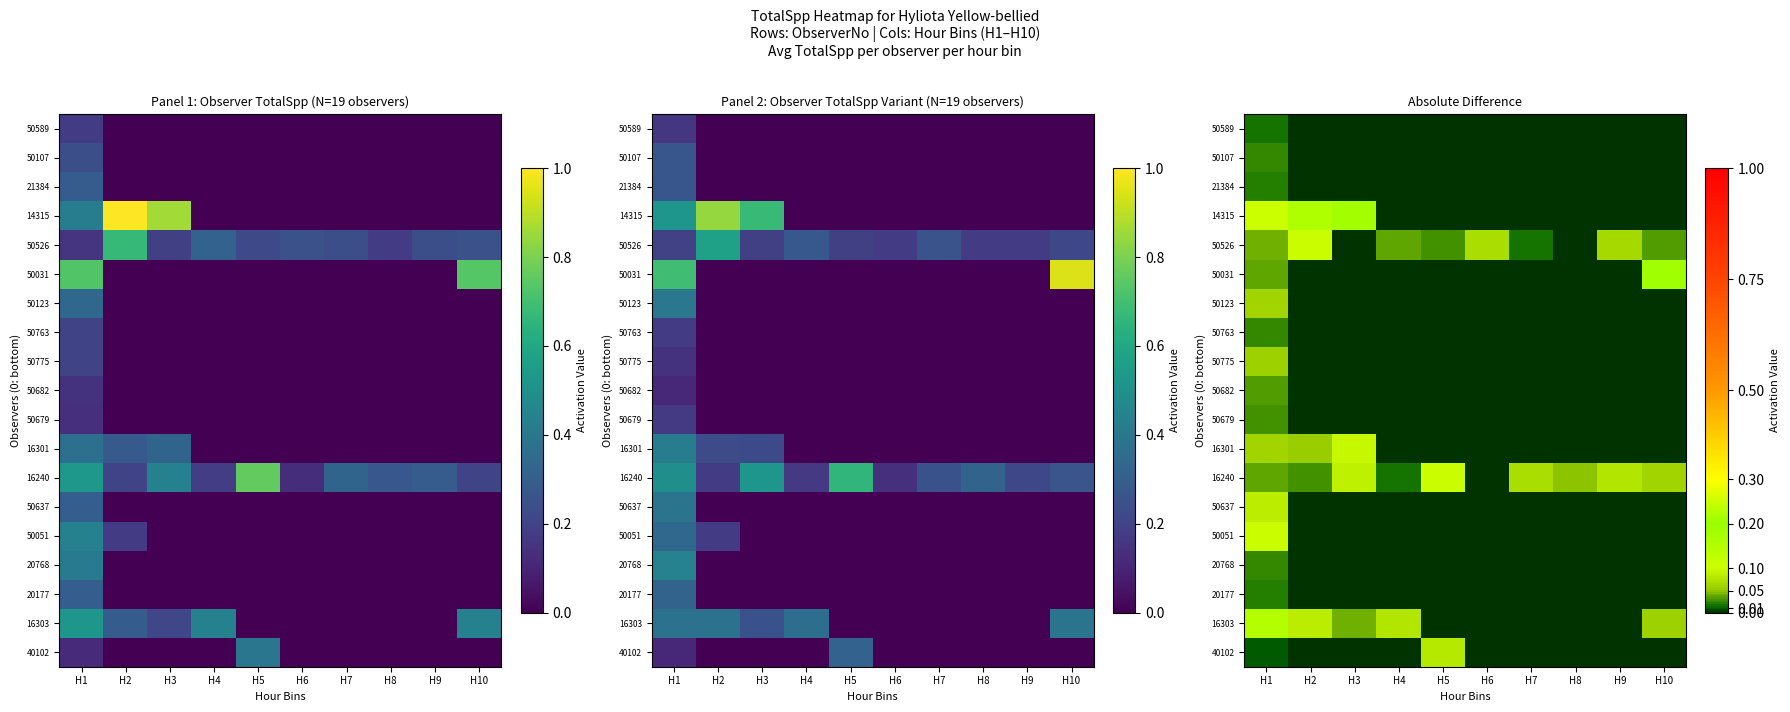

What is the difference between the 50031 values at H10 and H7?

0.2